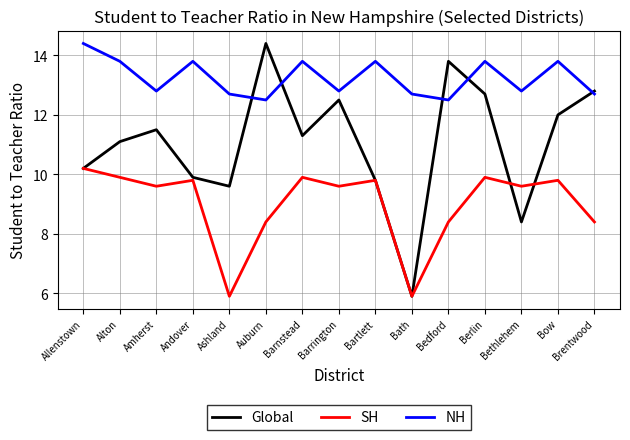

At which label does NH reach its peak?

Allenstown